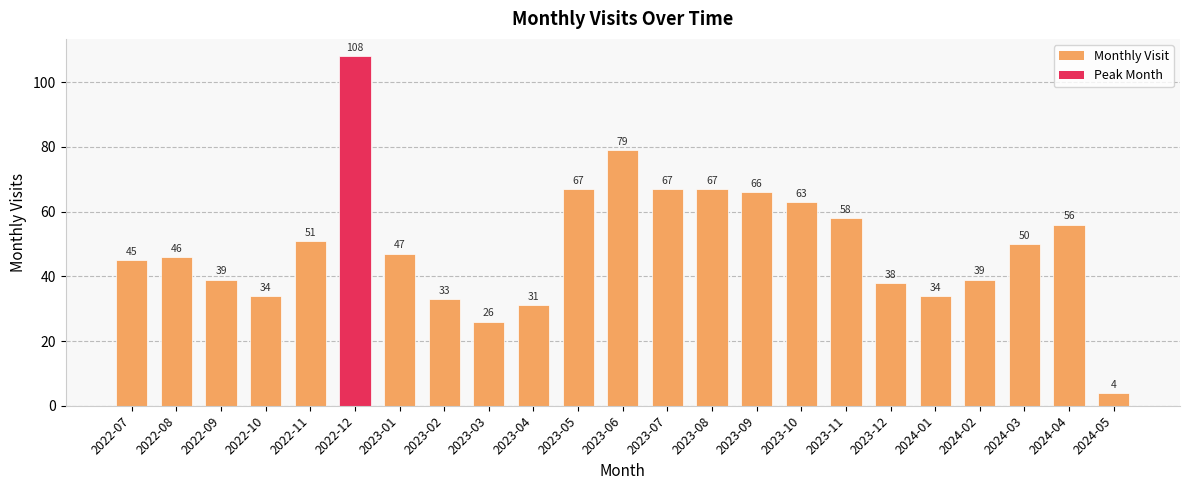

Are the bars horizontal?

No